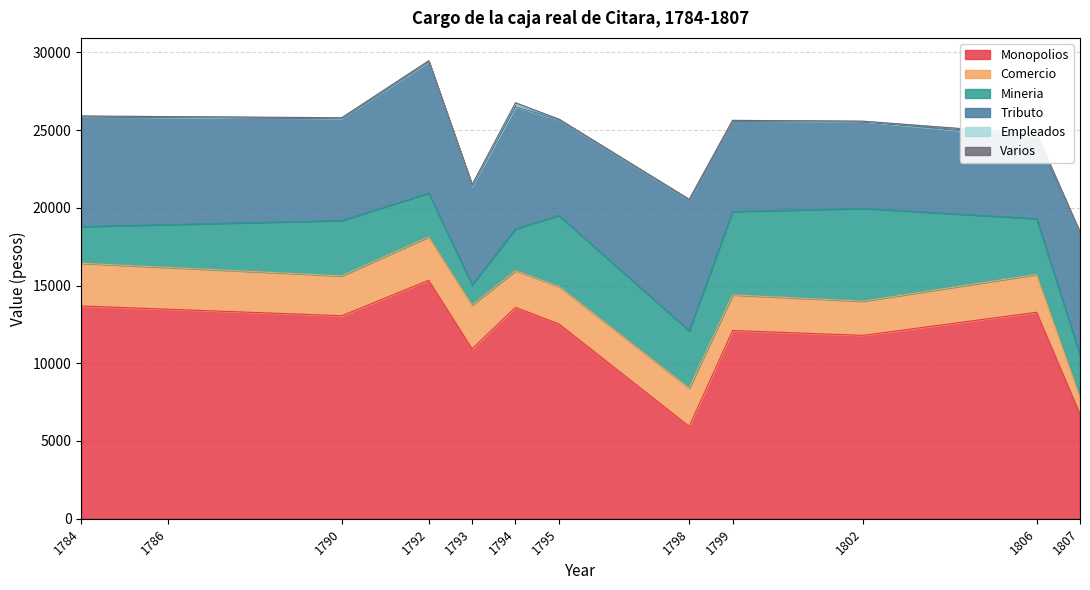

True or false: Mineria has a value of 1296 at 1793.

True